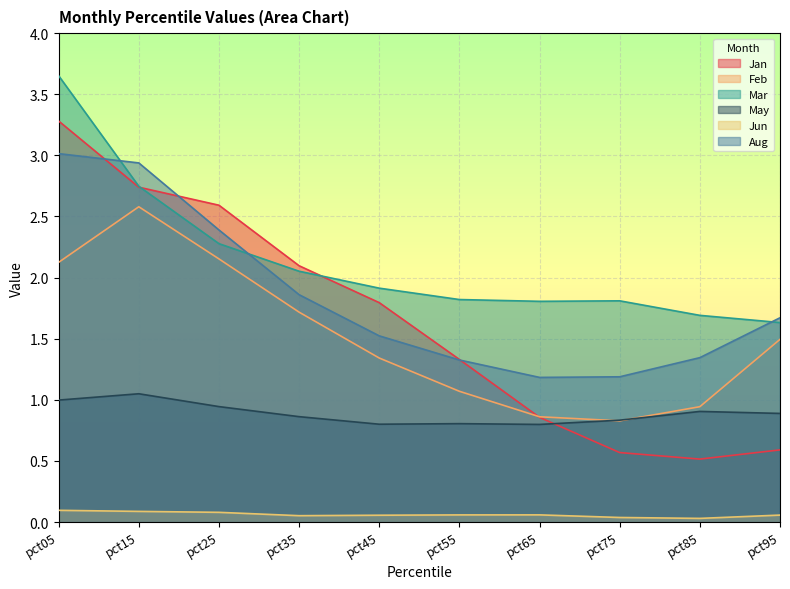

What is the value of the May point at the 2nd from the left?

1.0